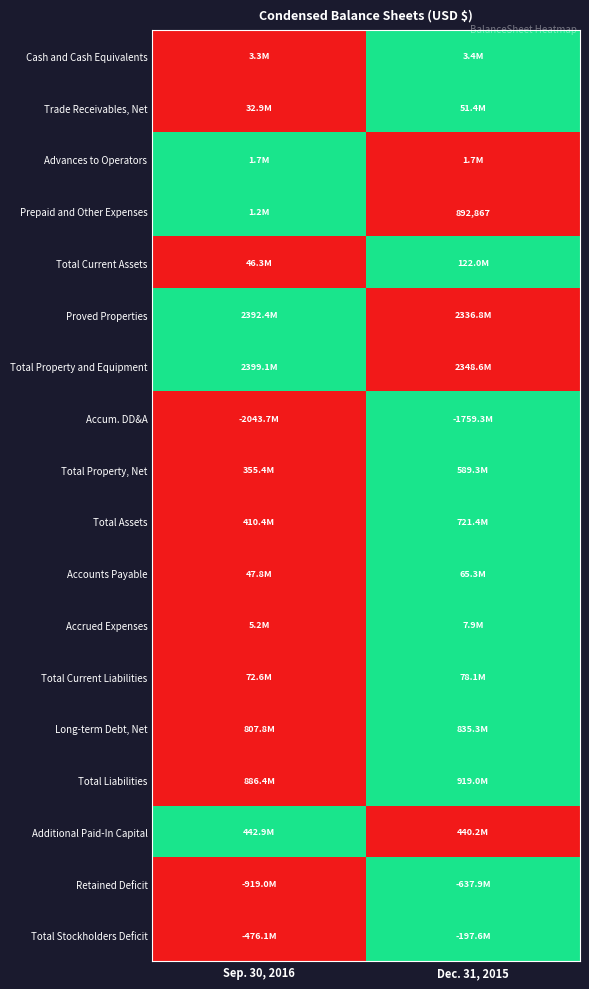

At which label does Retained Deficit reach its peak?

Dec. 31, 2015